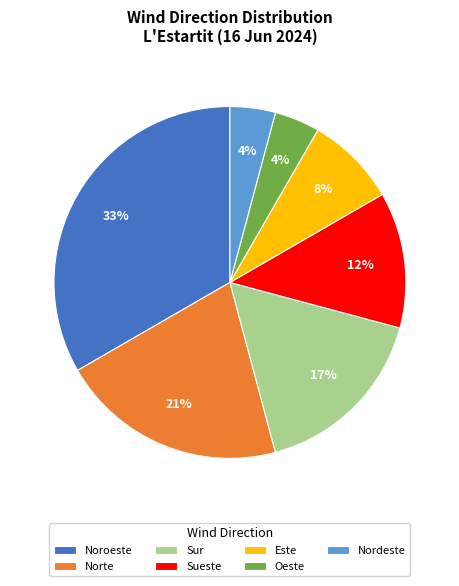

Which slice is the largest?

Noroeste